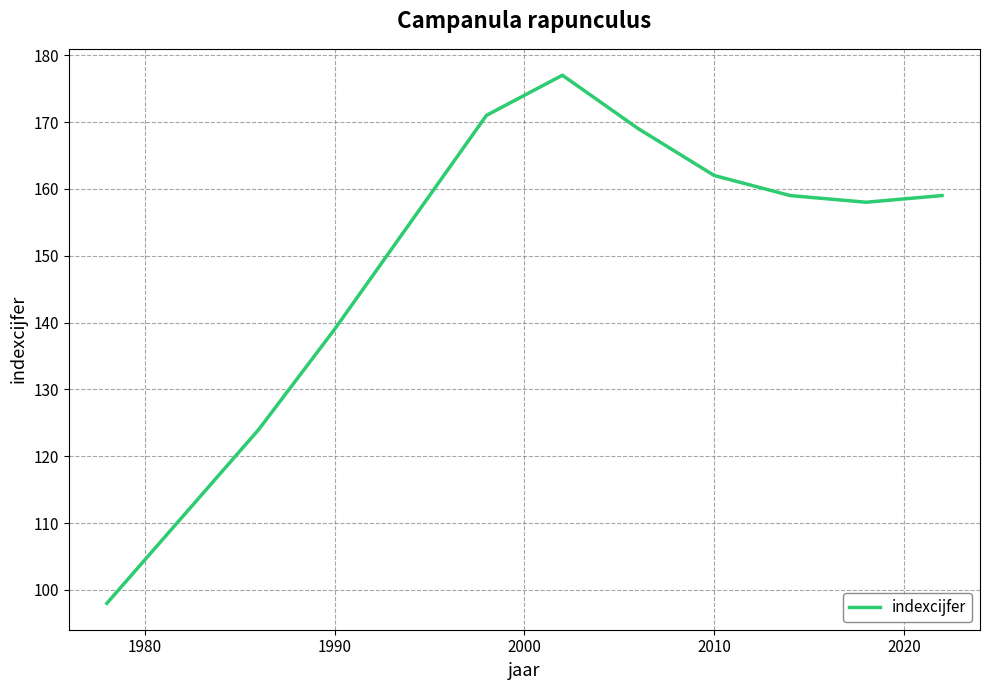

What is the difference between the maximum and minimum values?

79